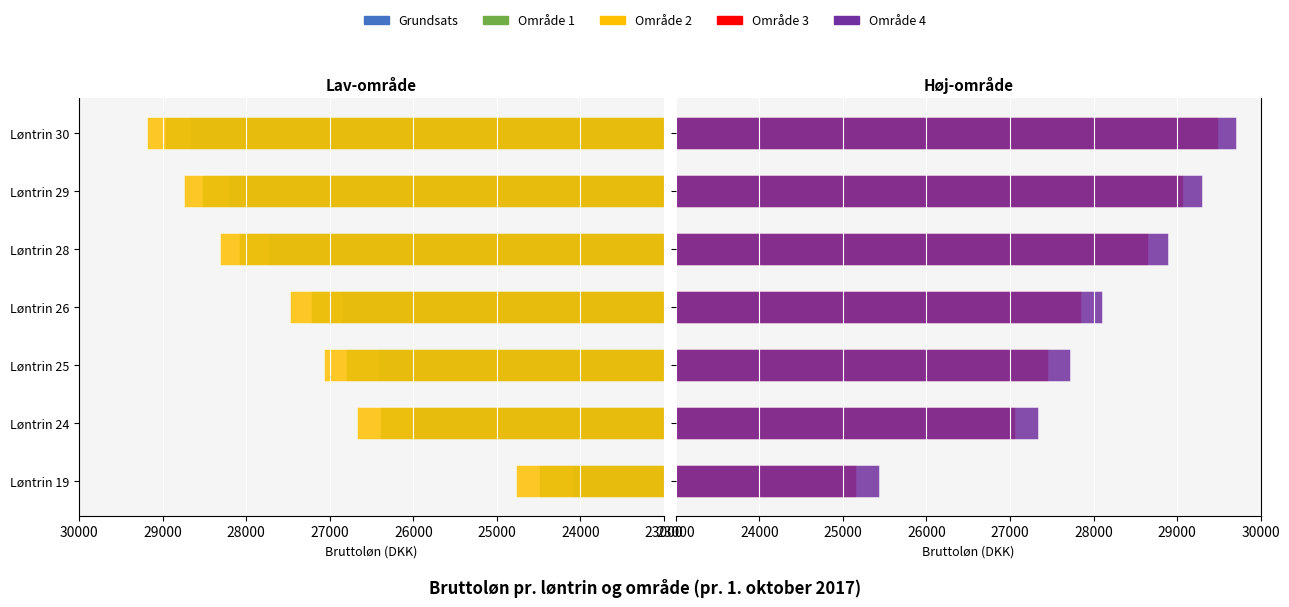

What are all the series names shown in the legend?

Grundsats, Område 1, Område 2, Område 3, Område 4